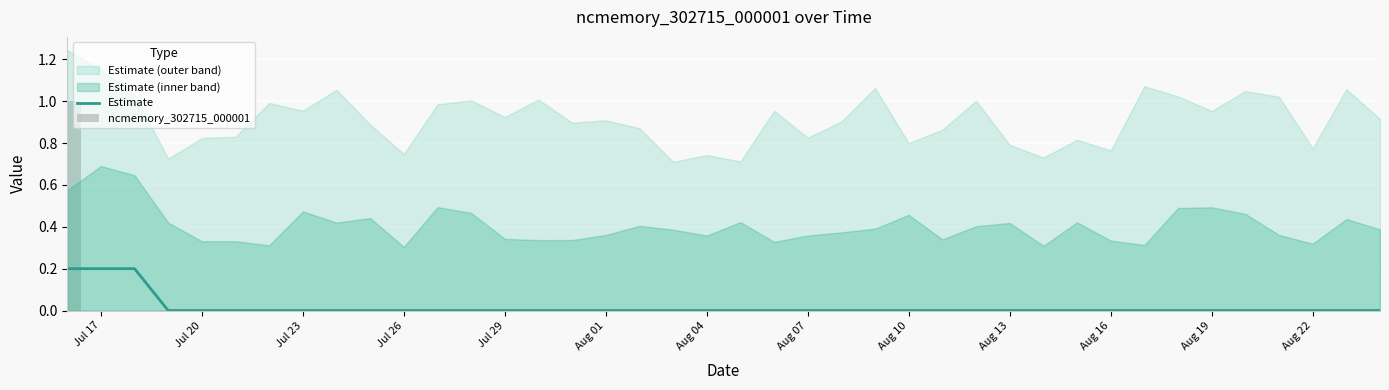

Is it true that Estimate equals 0.1 at Jul 17?

False